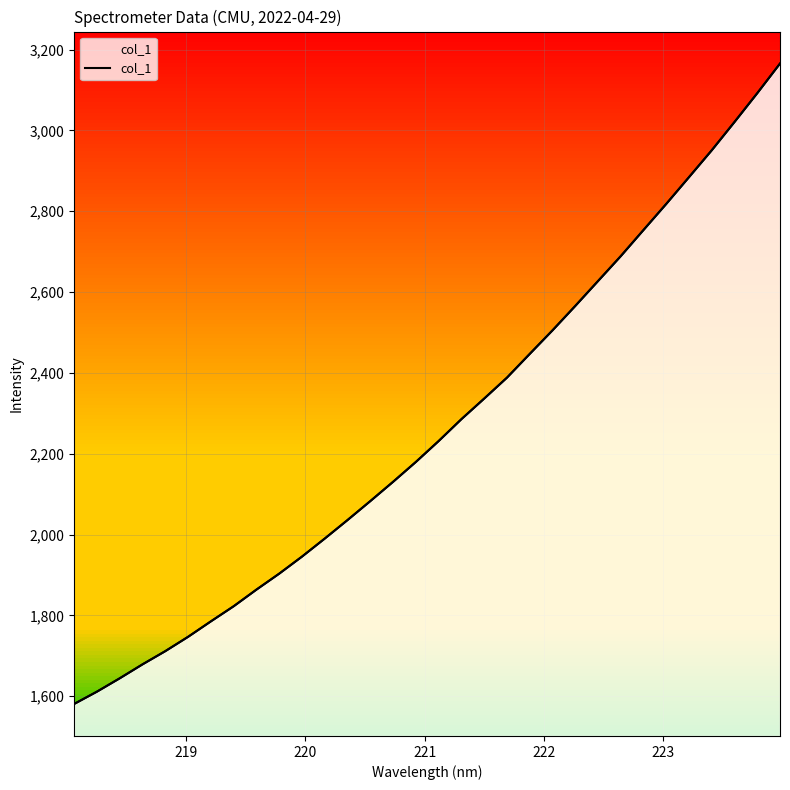

Reading right to left, transcribe all the data shown in this chart.

3165.2	3091.9	3020.7	2950.8	2884.3	2818.1	2753.6	2688.8	2627.2	2565.6	2505.2	2447.0	2388.3	2336.5	2285.6	2231.5	2179.8	2130.7	2082.9	2036.1	1990.3	1945.6	1903.4	1863.9	1822.7	1785.3	1747.1	1711.6	1678.9	1644.4	1611.4	1581.0